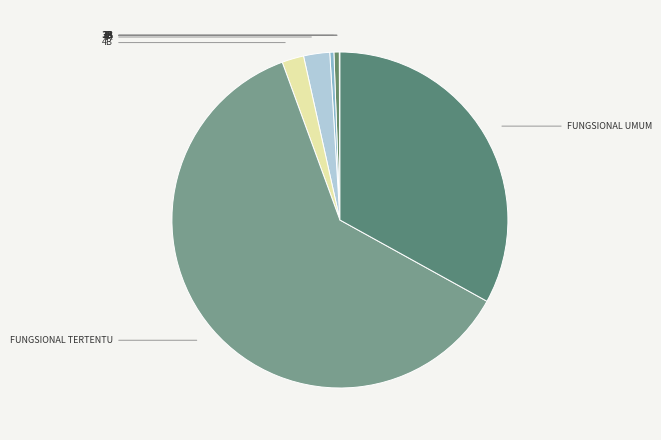

Which slice represents more than half of the pie?

FUNGSIONAL TERTENTU